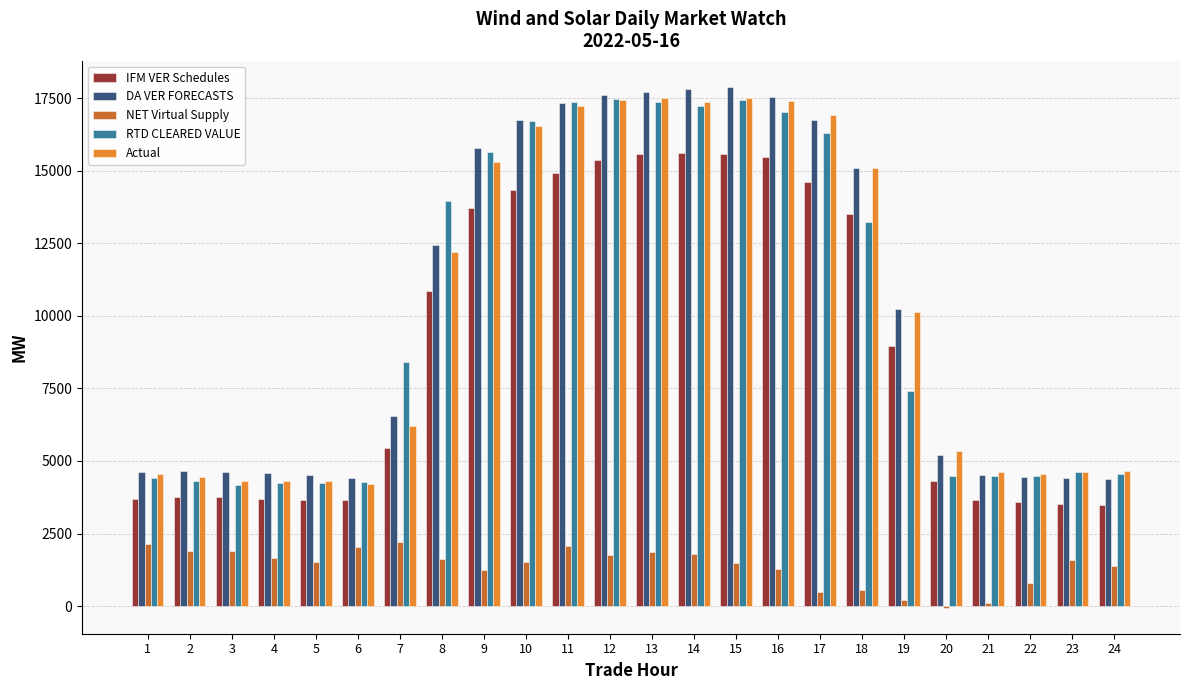

Is the value of NET Virtual Supply at 2 greater than the value of Actual at 2?

No